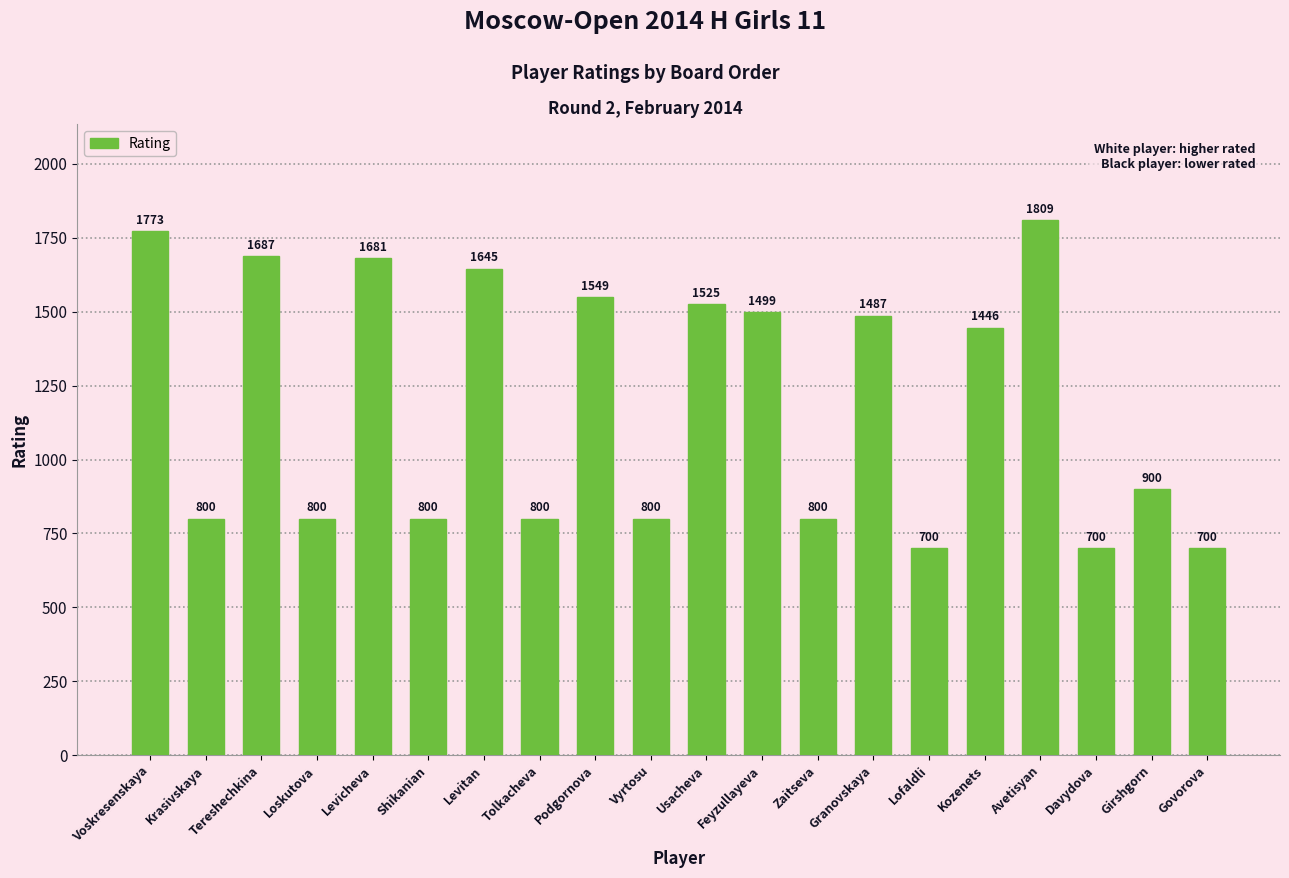

What is the difference between the values at Podgornova and Kozenets?

103